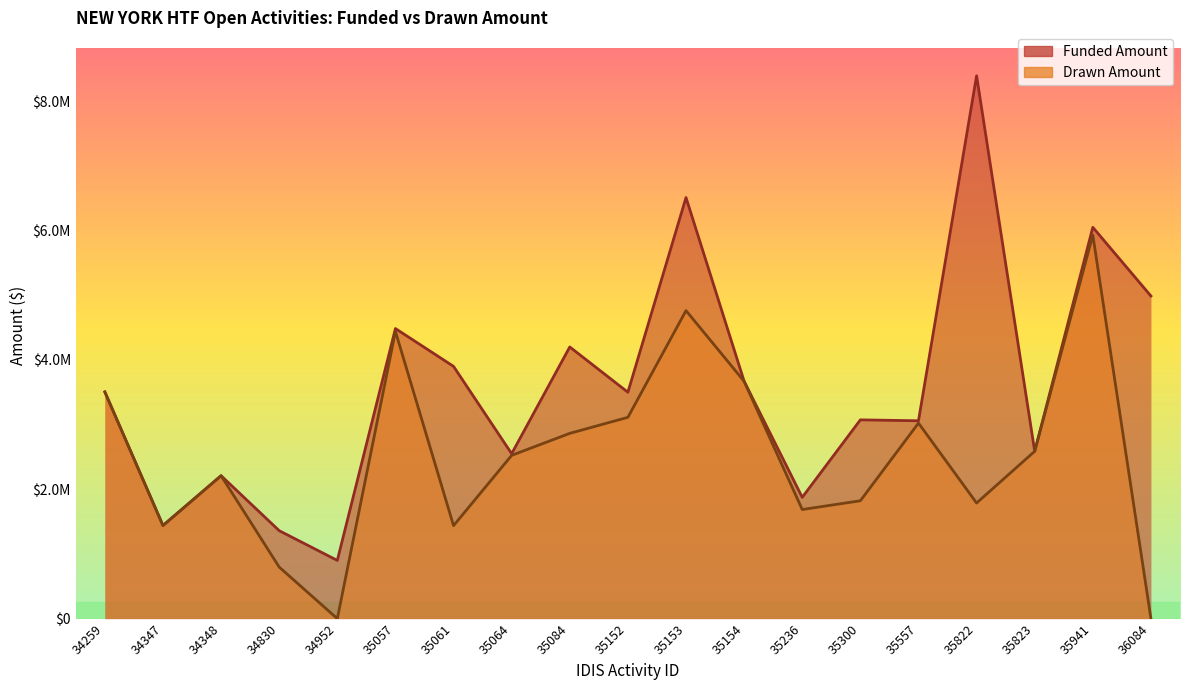

Where does the Drawn Amount series first go above 2524499?

34259